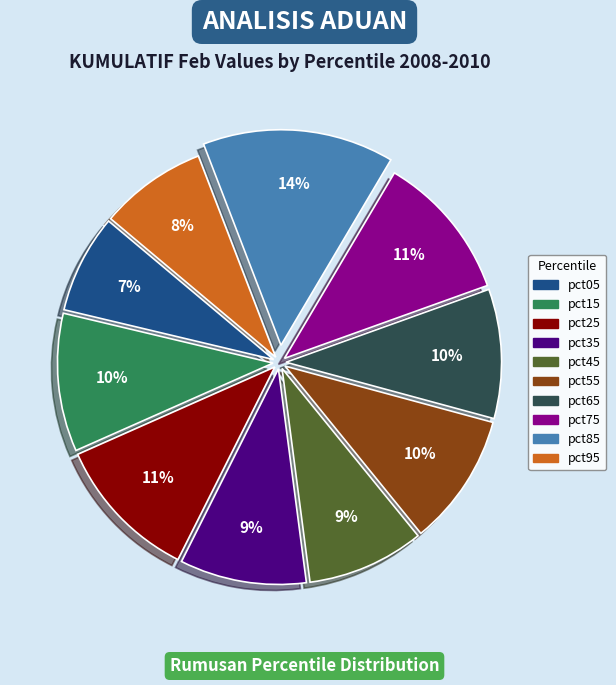

True or false: pct35 accounts for 4% of the total.

False